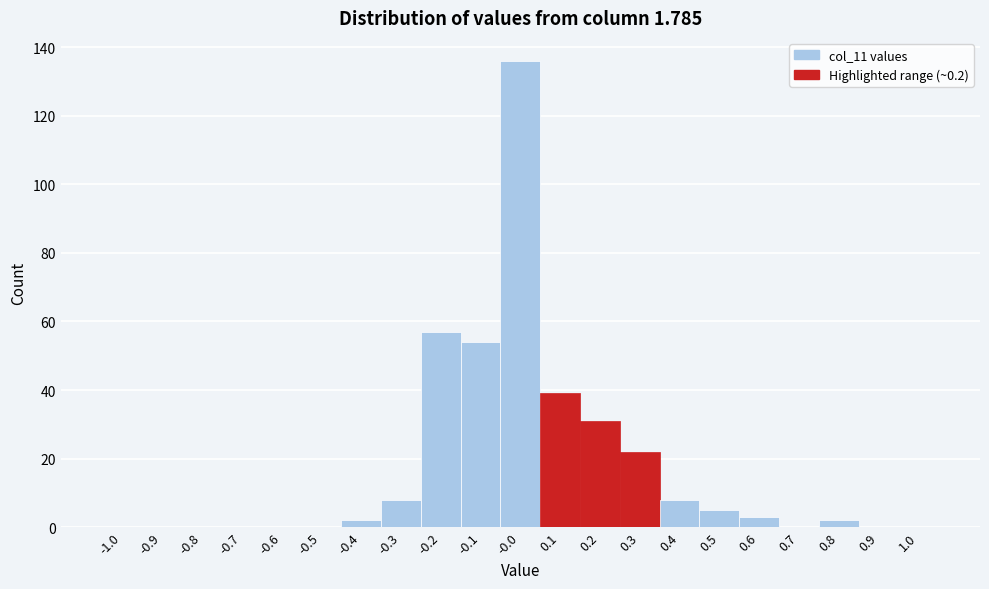

Which range on the x-axis has the tallest bar?

-0.05 to 0.05